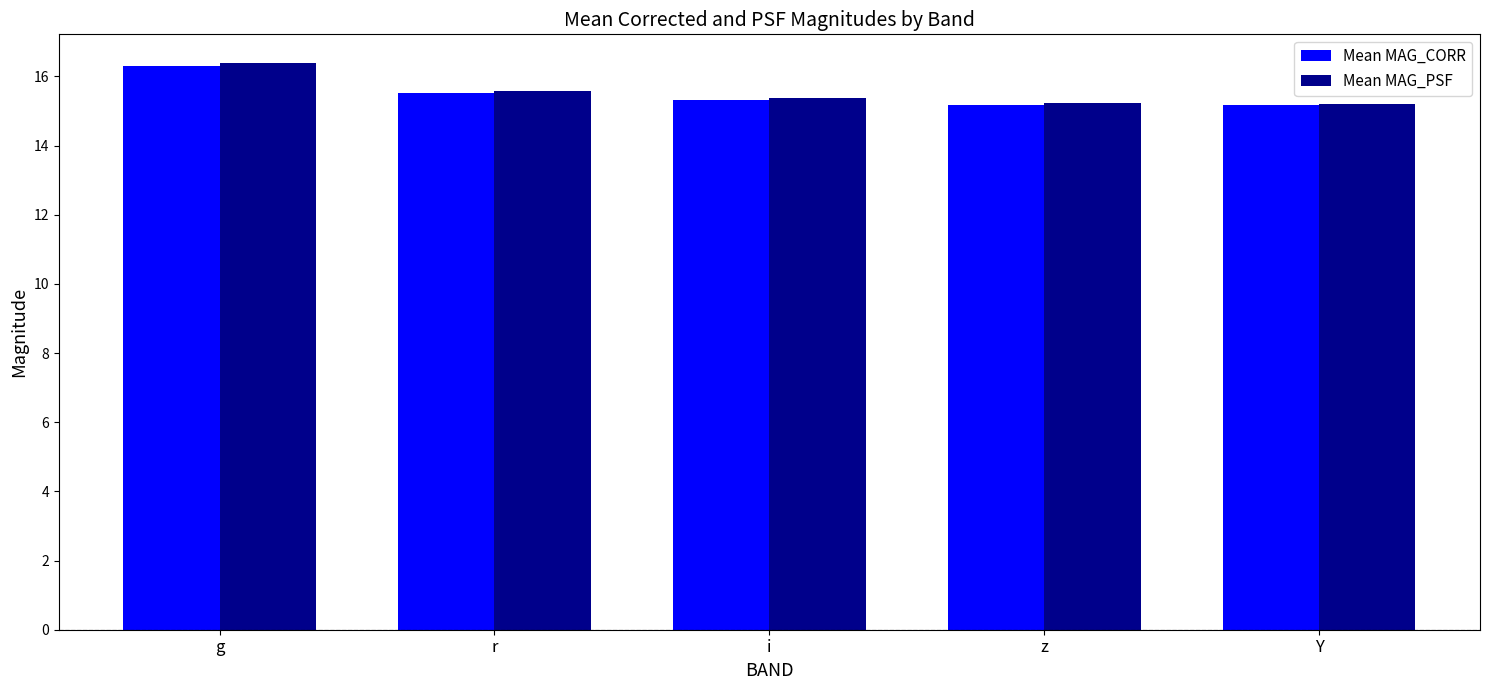

Which category has the highest value across all series?

g